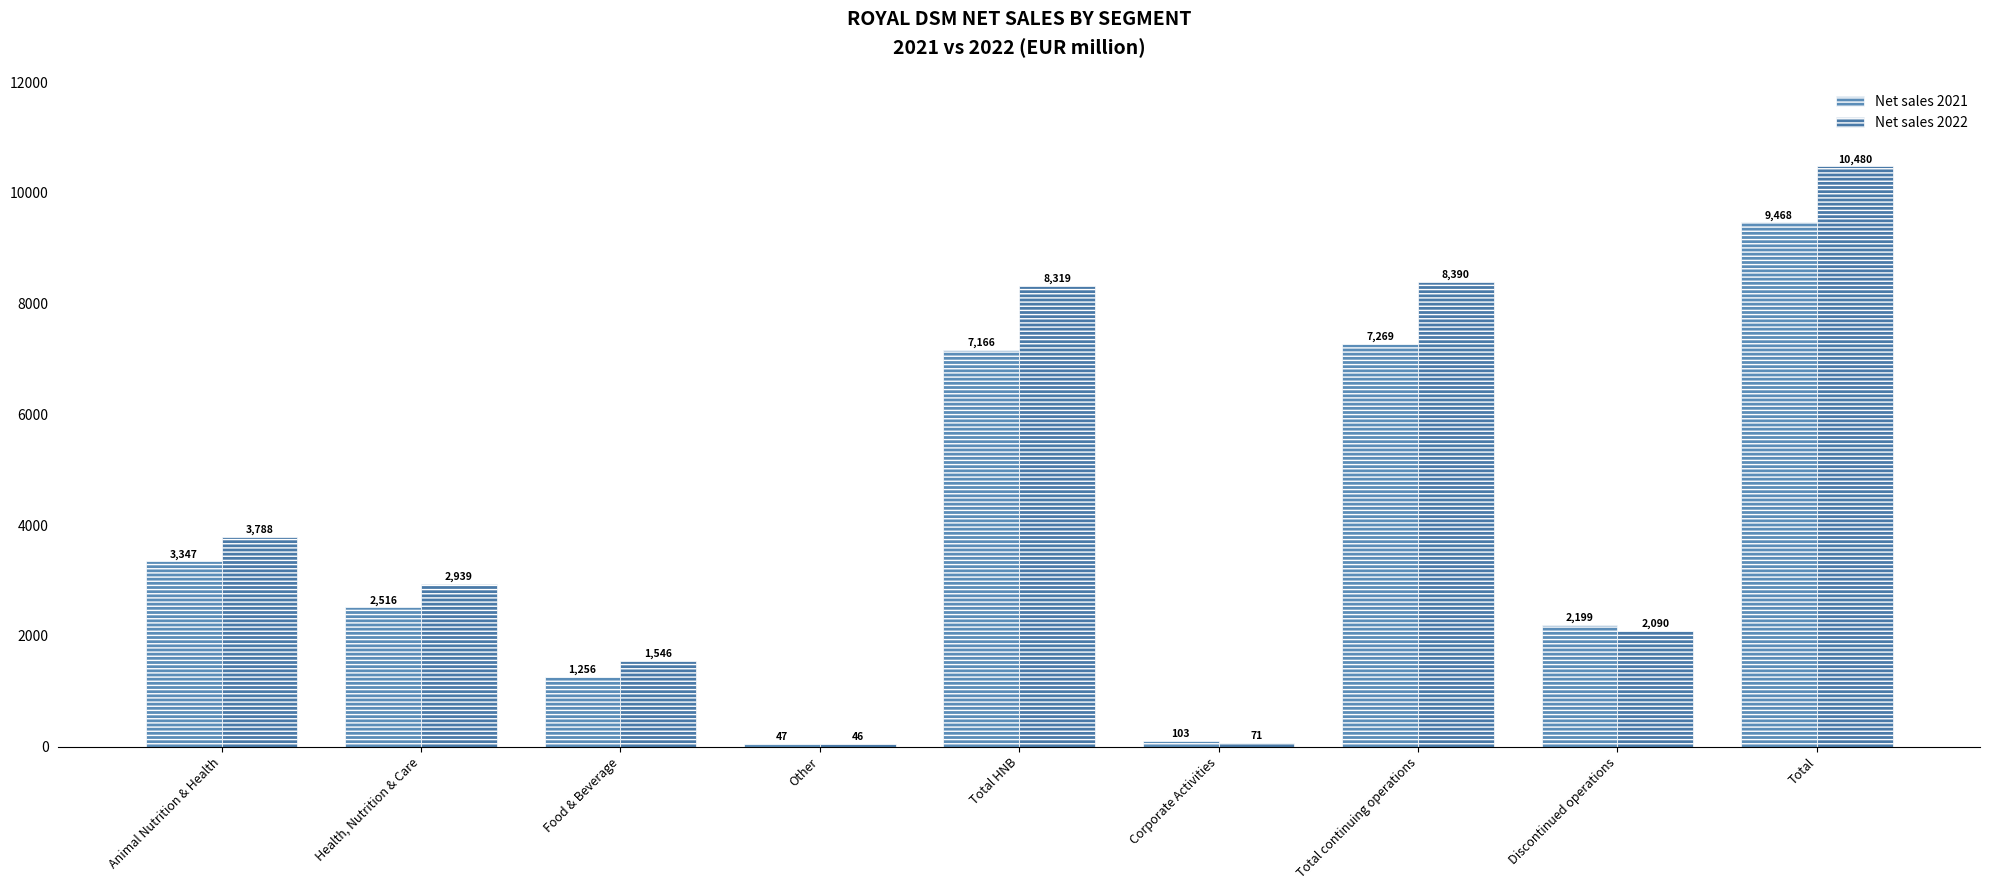

What position from the left is Health, Nutrition & Care?

2